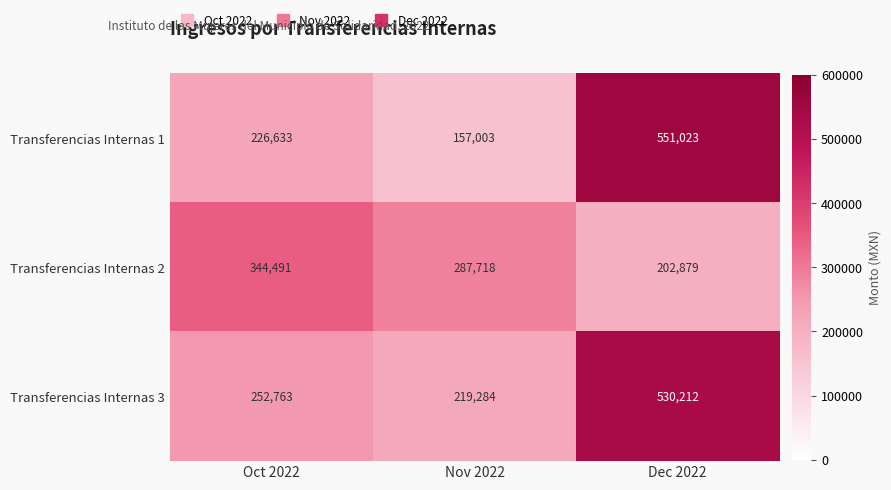

How many series are shown in this chart?

3